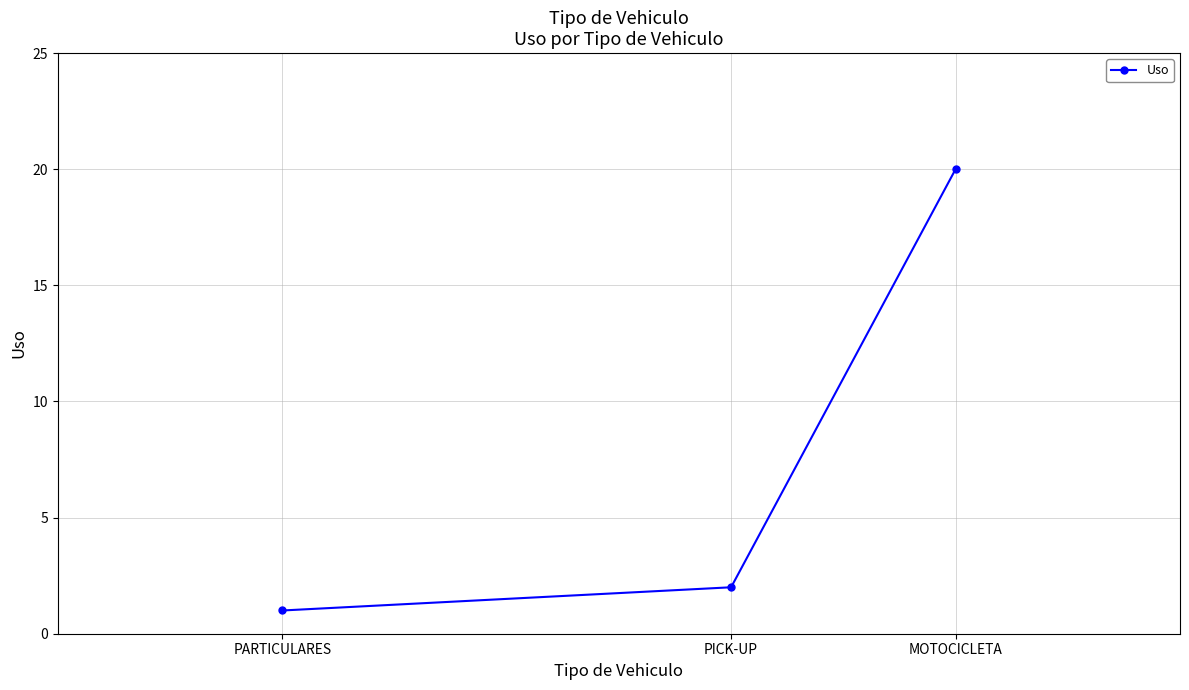

At which label is the value closest to 10?

PICK-UP